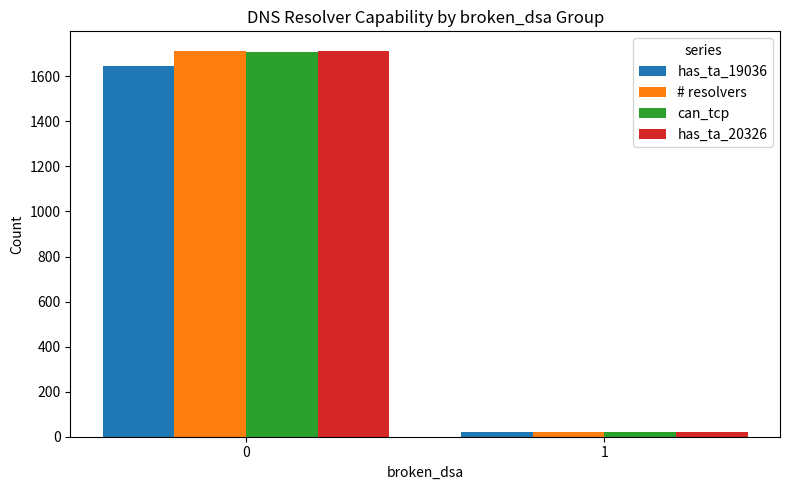

What is the smallest value displayed?

19